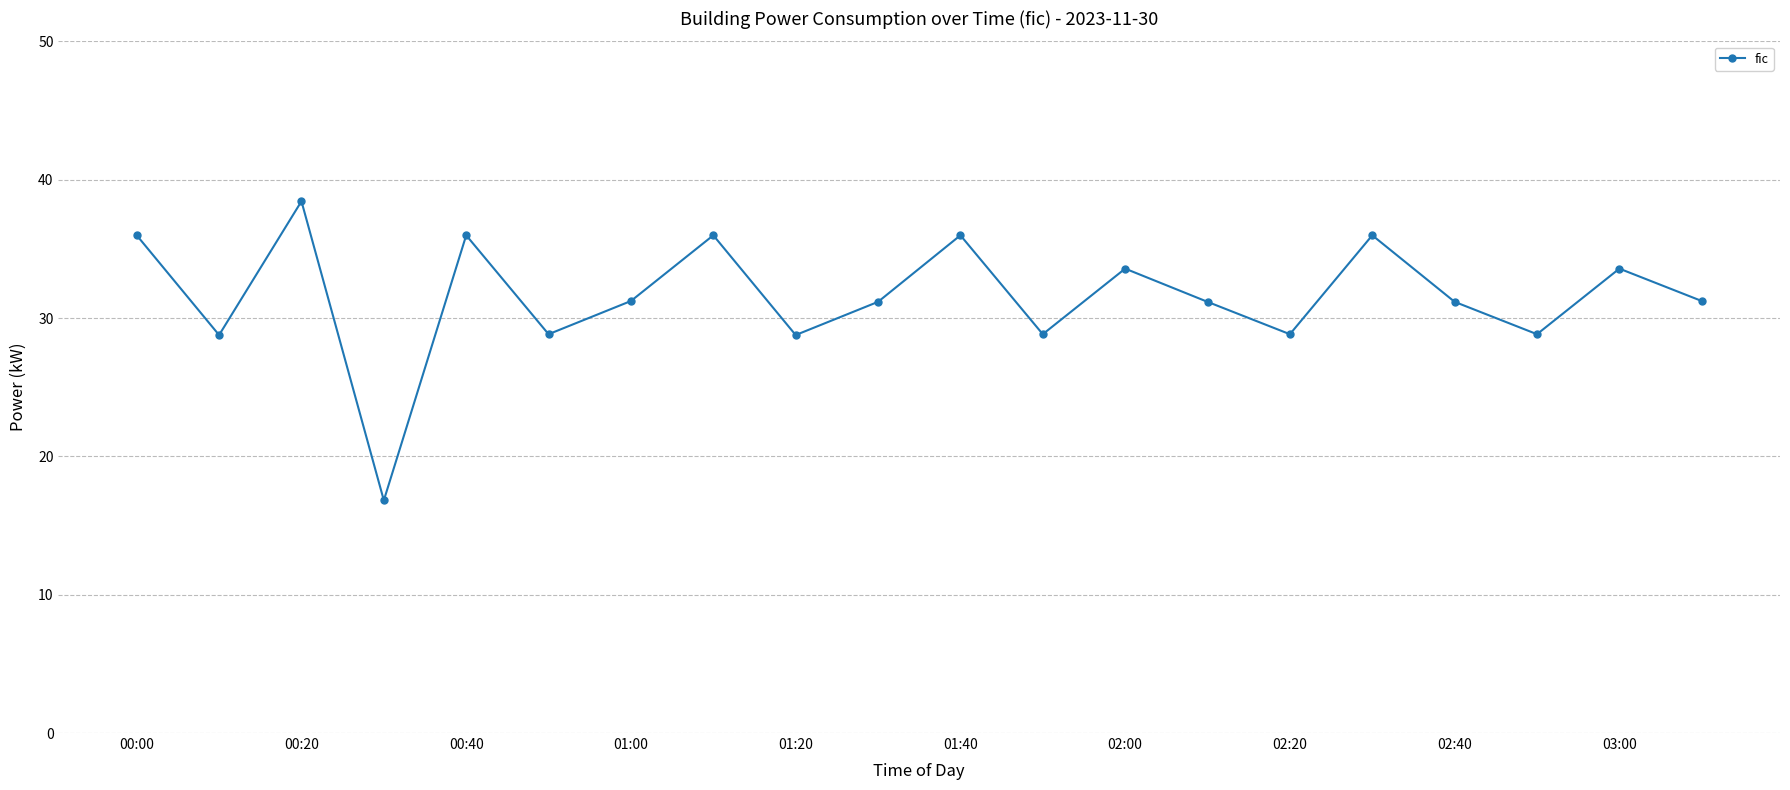

What is the value of the 9th point from the left?

28.8